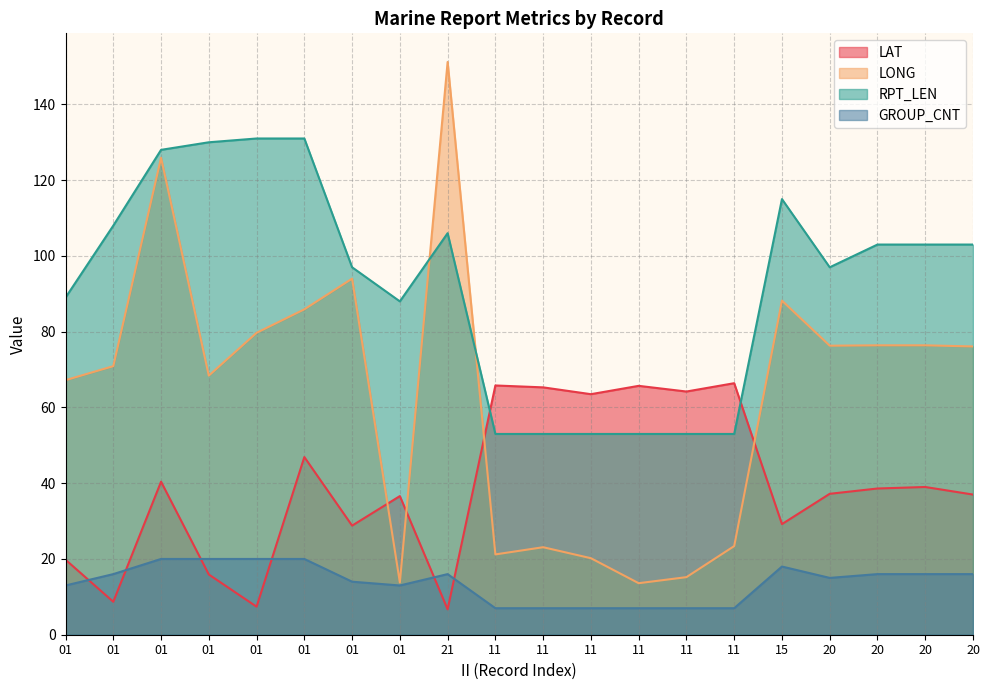

What are all the series names shown in the legend?

LAT, LONG, RPT_LEN, GROUP_CNT